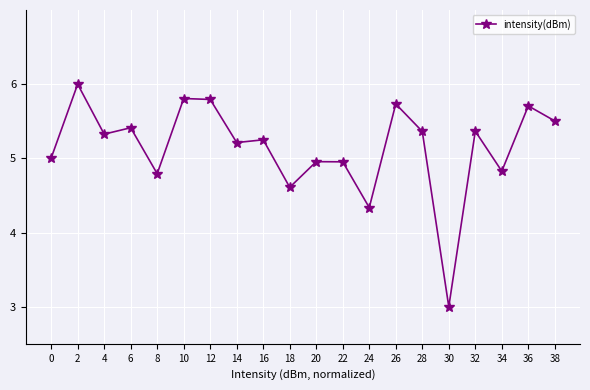

Where is the data nearest to the value 4?

24